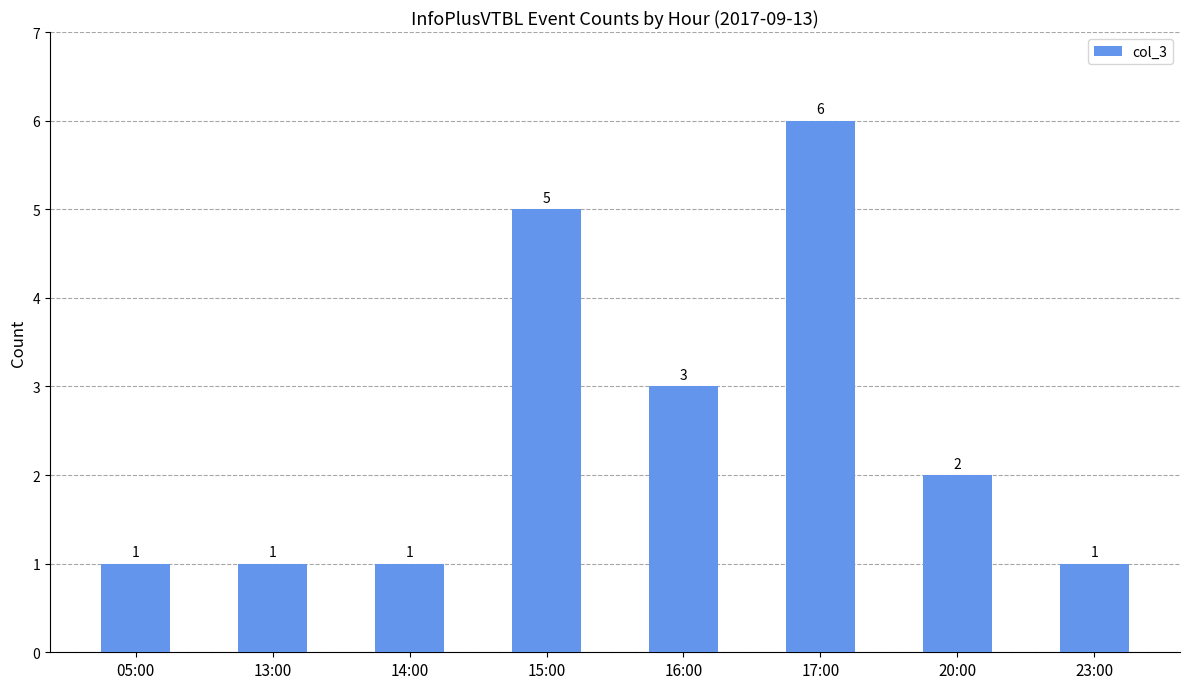

Which label corresponds to the largest value in the chart?

17:00